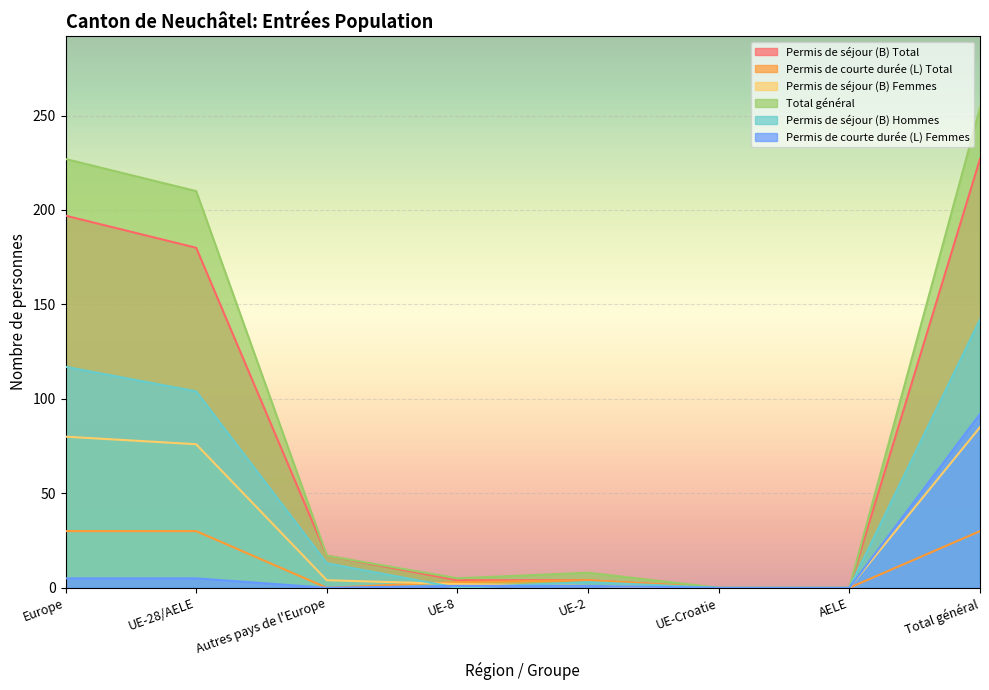

True or false: Permis de courte durée (L) Femmes has a value of 55 at AELE.

False